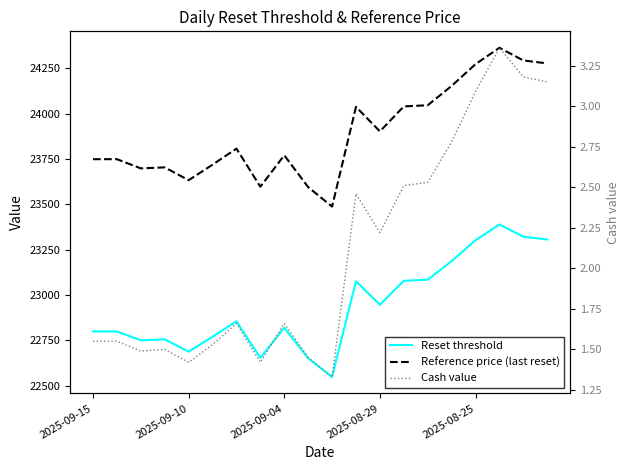

List the series in order of their peak value, lowest first.

Cash value, Reset threshold, Reference price (last reset)